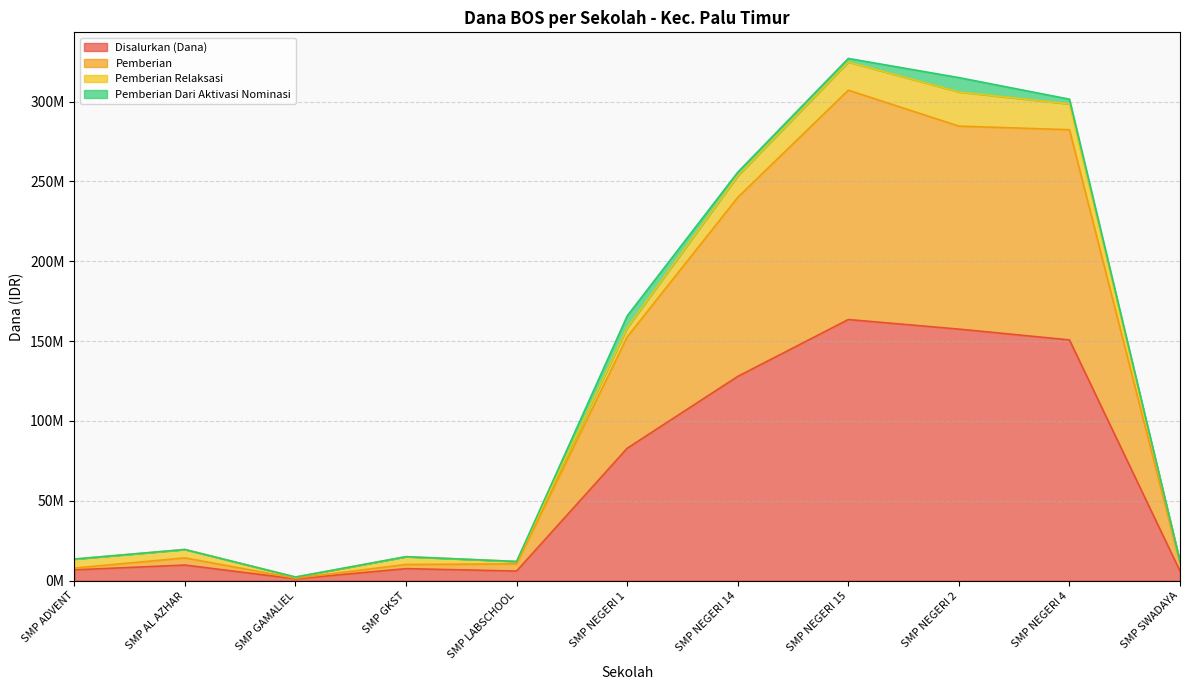

What is the sum of all Disalurkan (Dana) values?

719625000